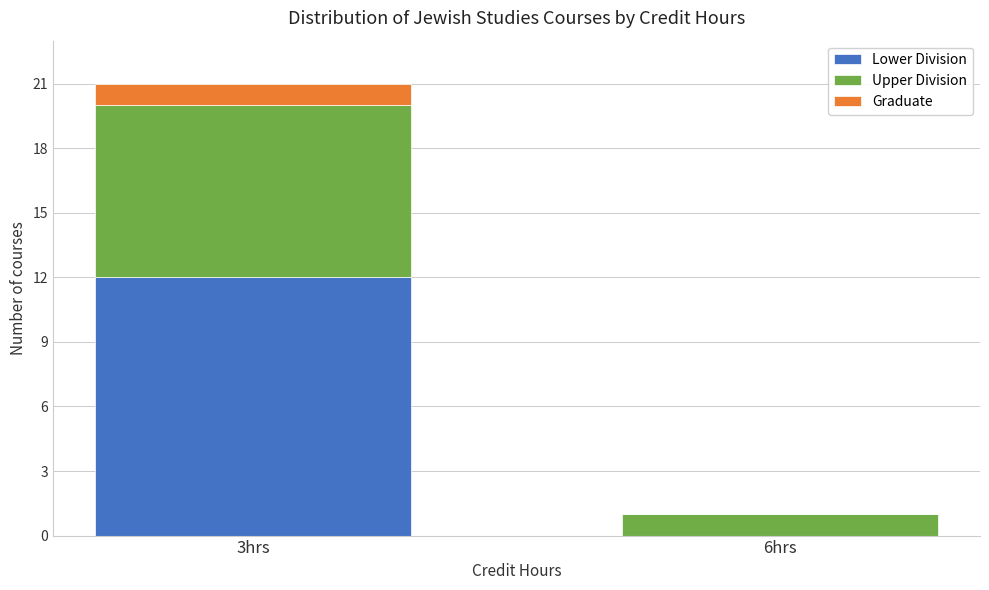

Reading left to right, transcribe the values for Lower Division.

3hrs=12	6hrs=0